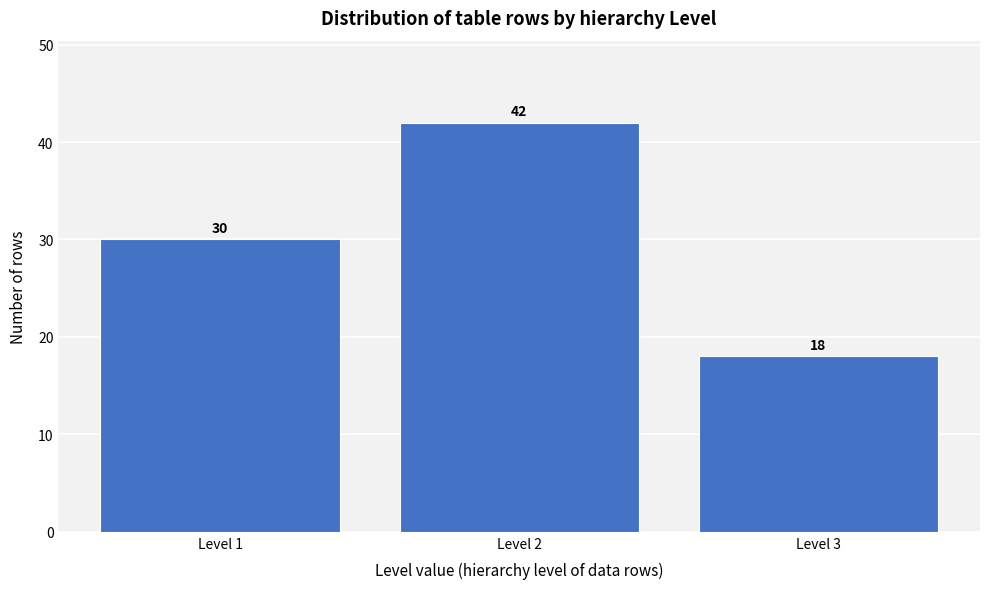

Reading left to right, what are all the values shown in this chart?

Level 1=30	Level 2=42	Level 3=18